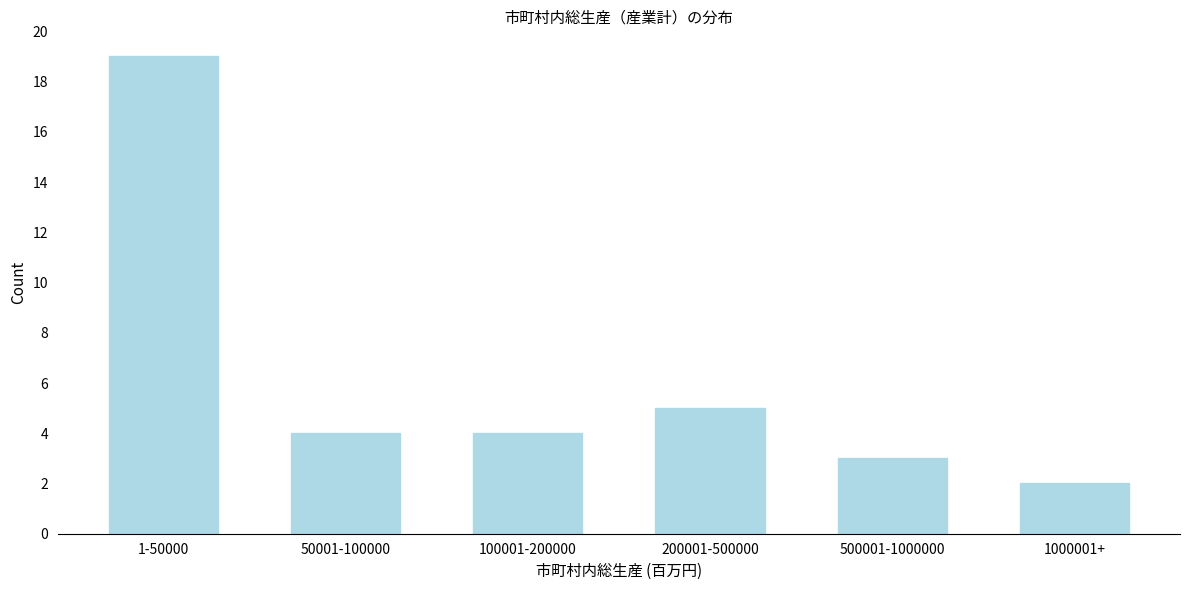

Reading left to right, what are all the values shown in this chart?

1-50000=19	50001-100000=4	100001-200000=4	200001-500000=5	500001-1000000=3	1000001+=2